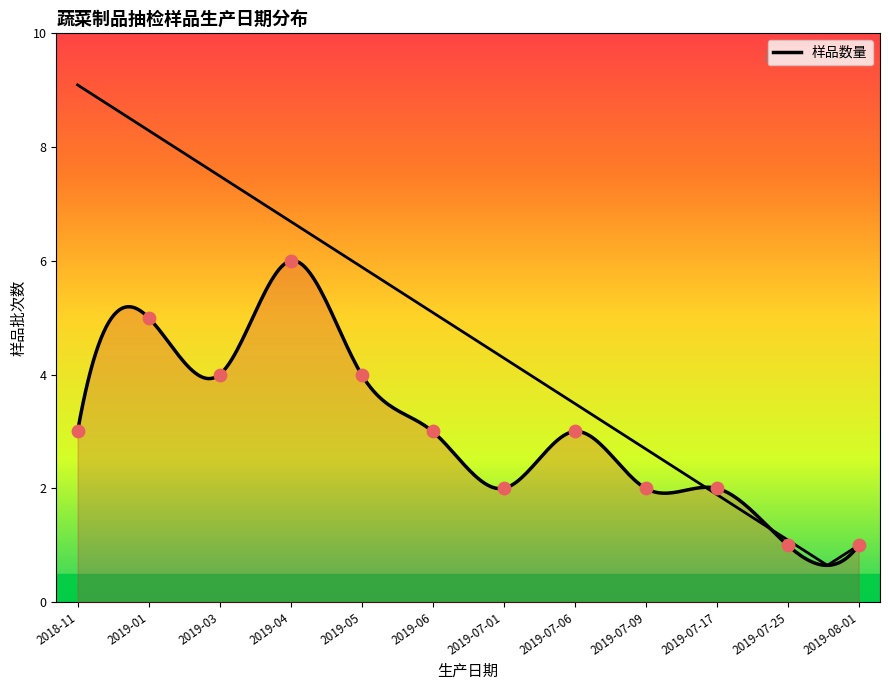

What is the change in value from 2019-05 to 2019-07-17?

-2